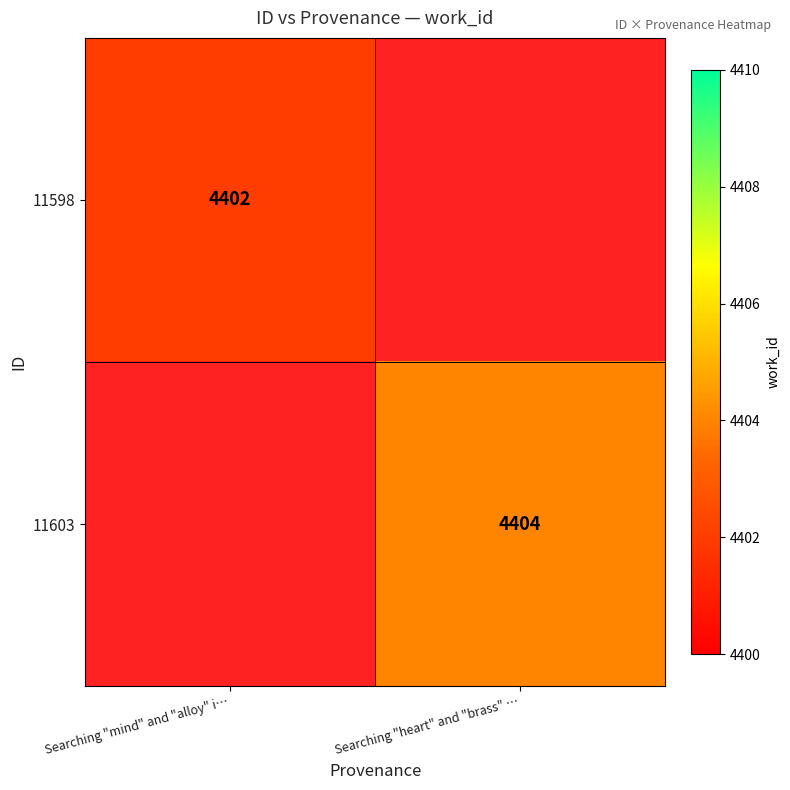

True or false: 11603 has a value of 2850 at Searching "heart" and "brass" ….

False